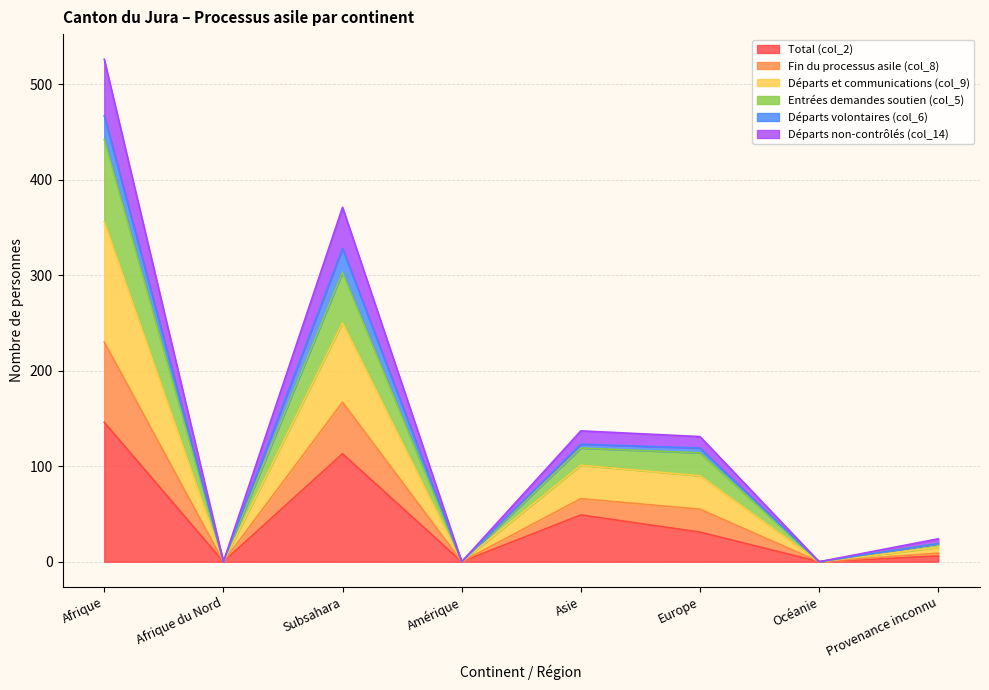

At which label does Total (col_2) reach its peak?

Afrique